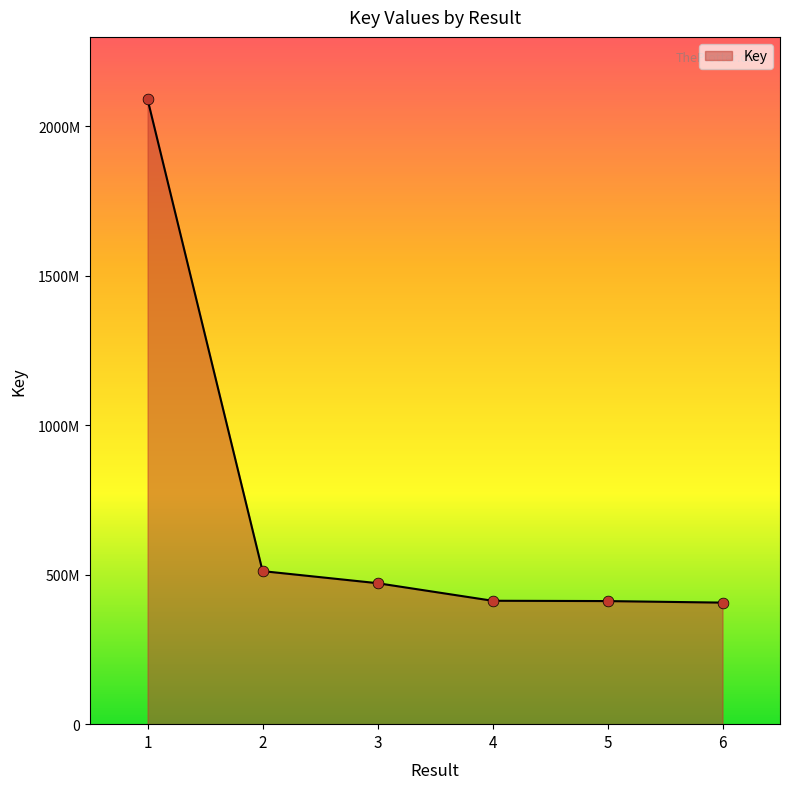

Which has a higher value, 1 or 2?

1